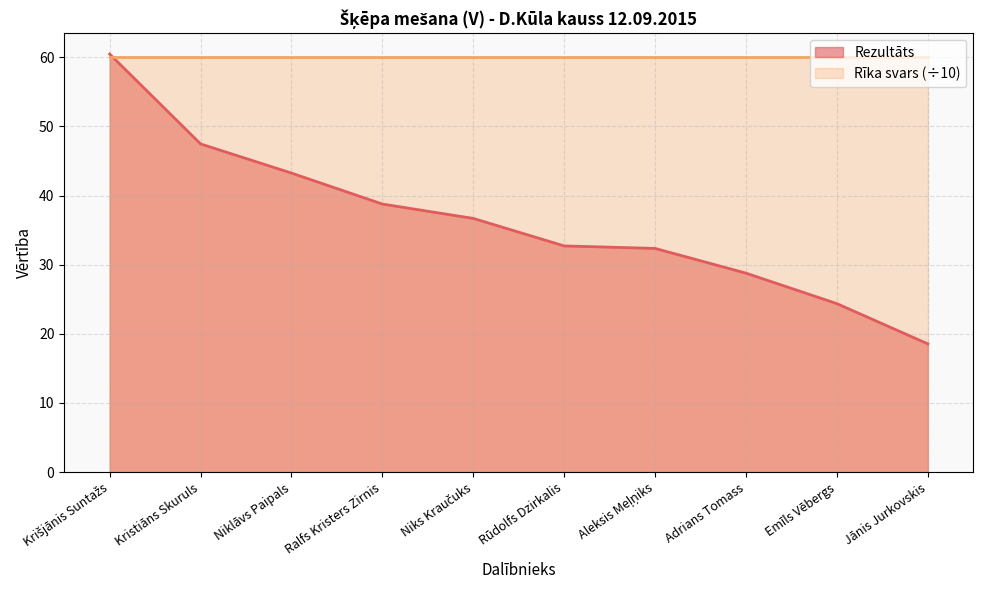

The chart shows a value of 50.1 at Aleksis Meļņiks. True or false?

False